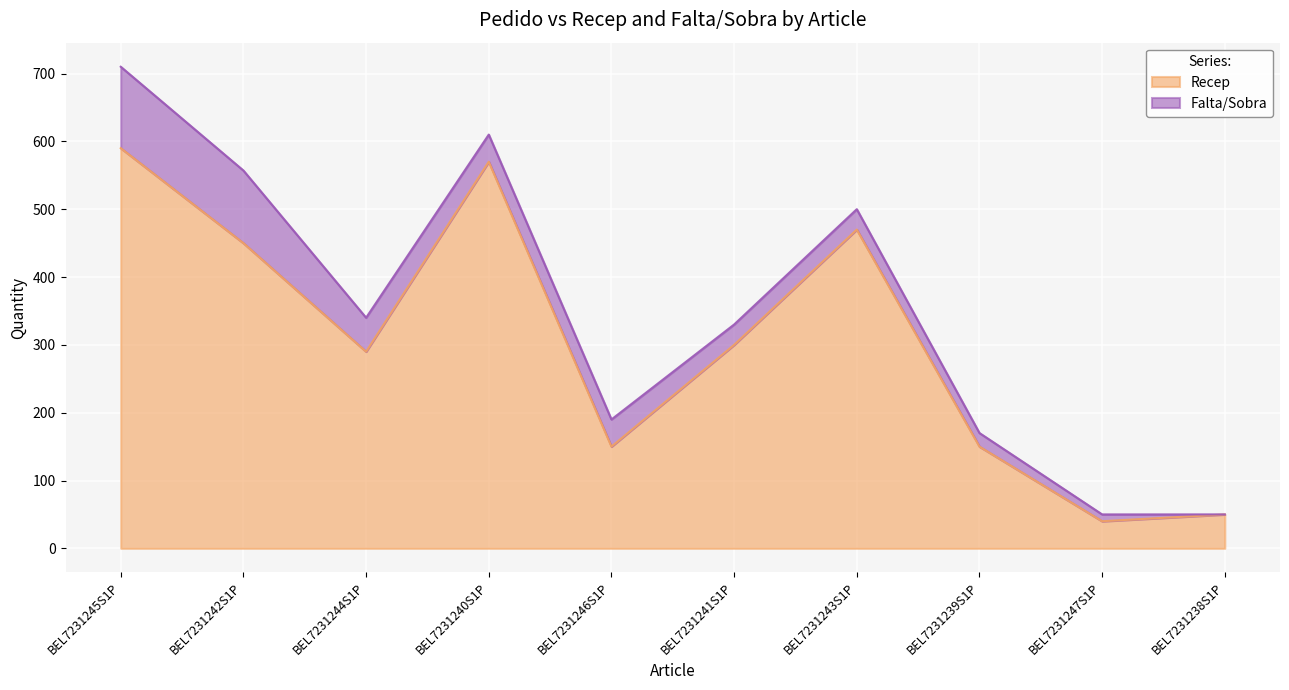

What is the difference between the values at BEL7231238S1P and BEL7231241S1P?

250